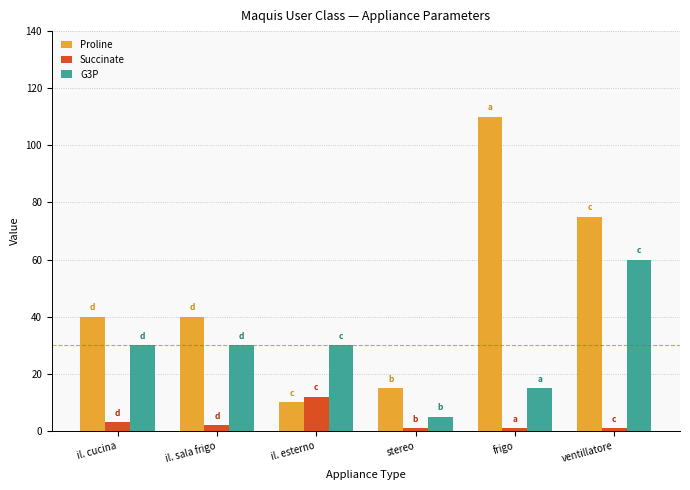

What are all the series names shown in the legend?

Proline, Succinate, G3P